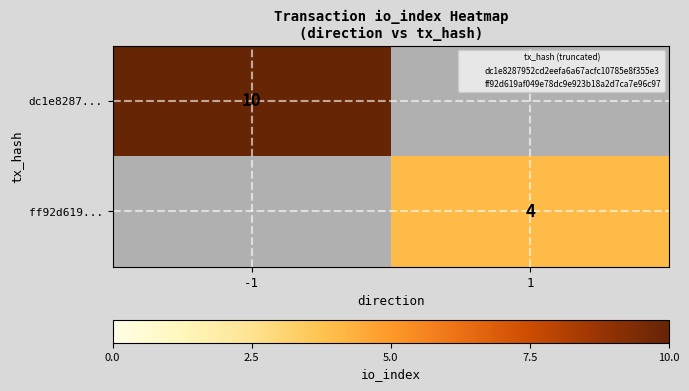

Is the value of ff92d619... at 1 greater than the value of dc1e8287... at -1?

No